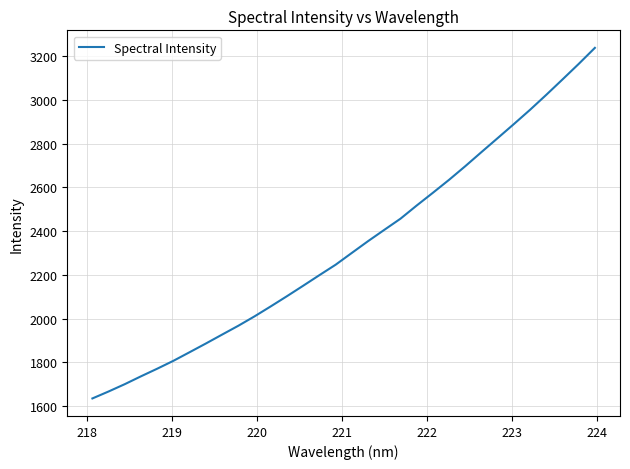

What is the maximum value shown in the chart?

3238.0